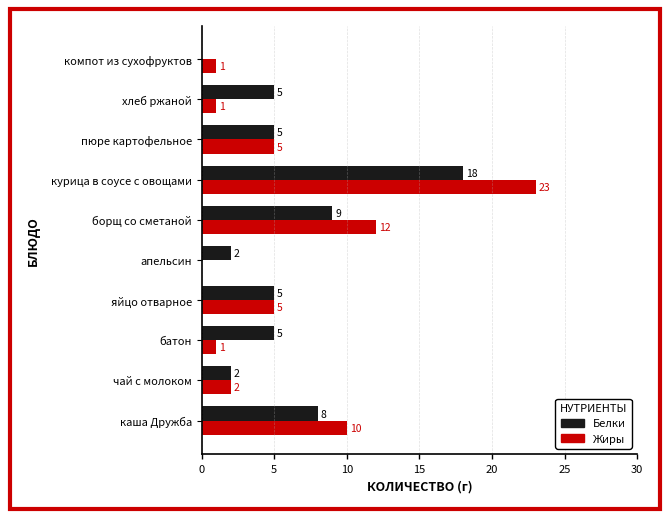

What is the sum of the Белки values at пюре картофельное and курица в соусе с овощами?

23